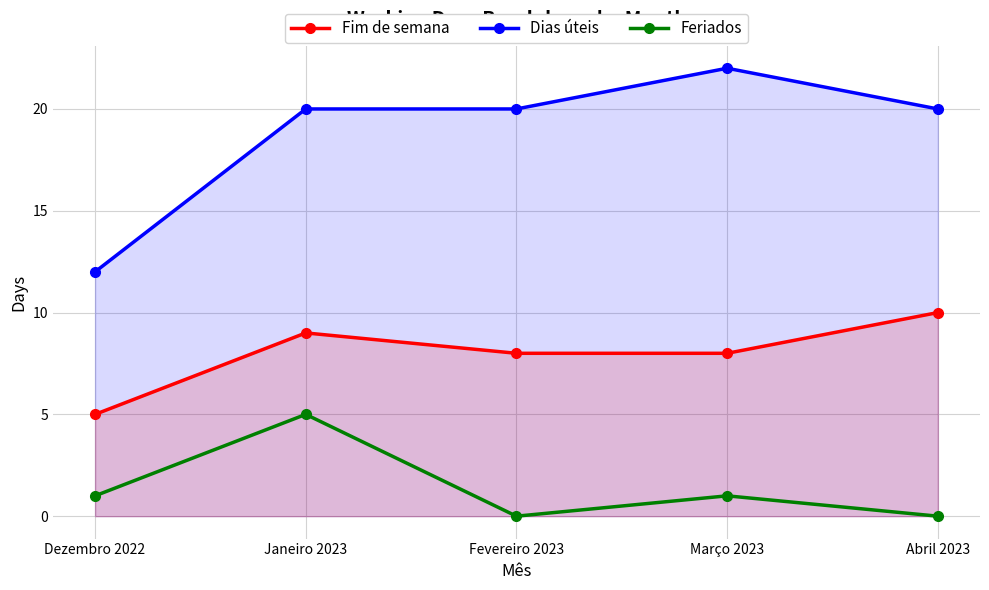

The value of Fim de semana at Fevereiro 2023 is 8. True or false?

True